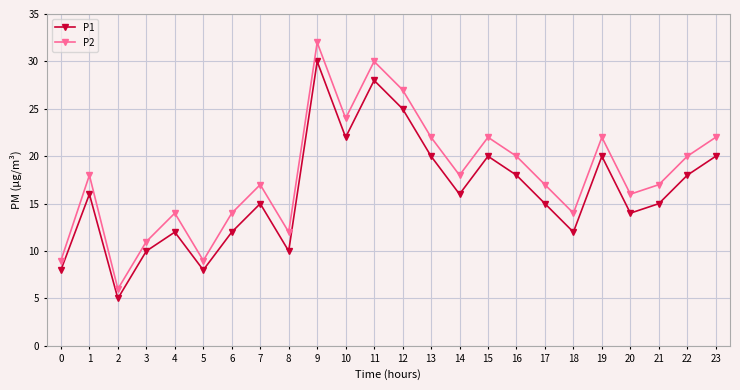

Does the chart have visible grid lines?

Yes